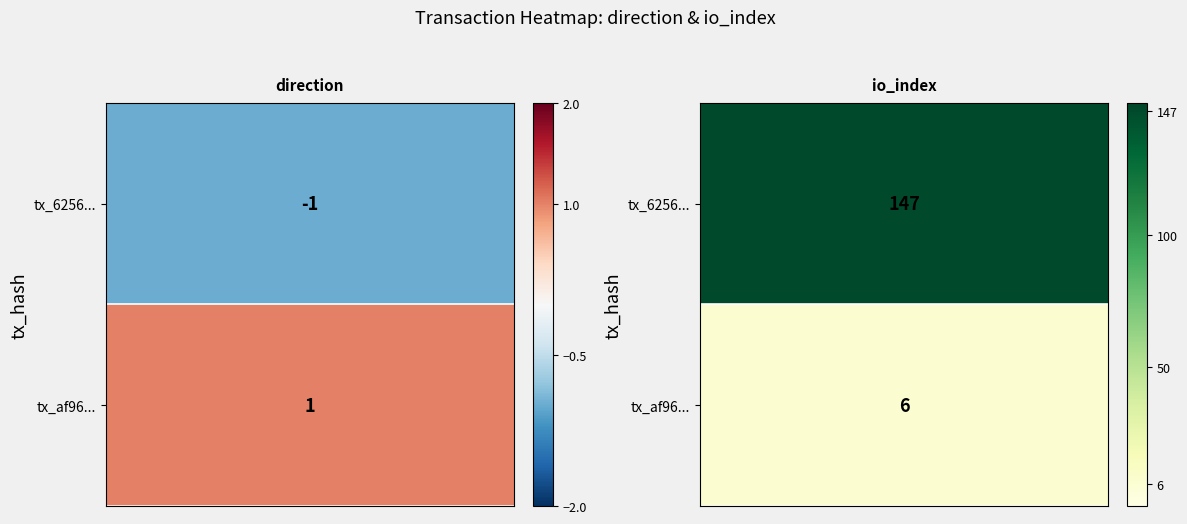

At which category does the chart reach its peak across all series?

io_index